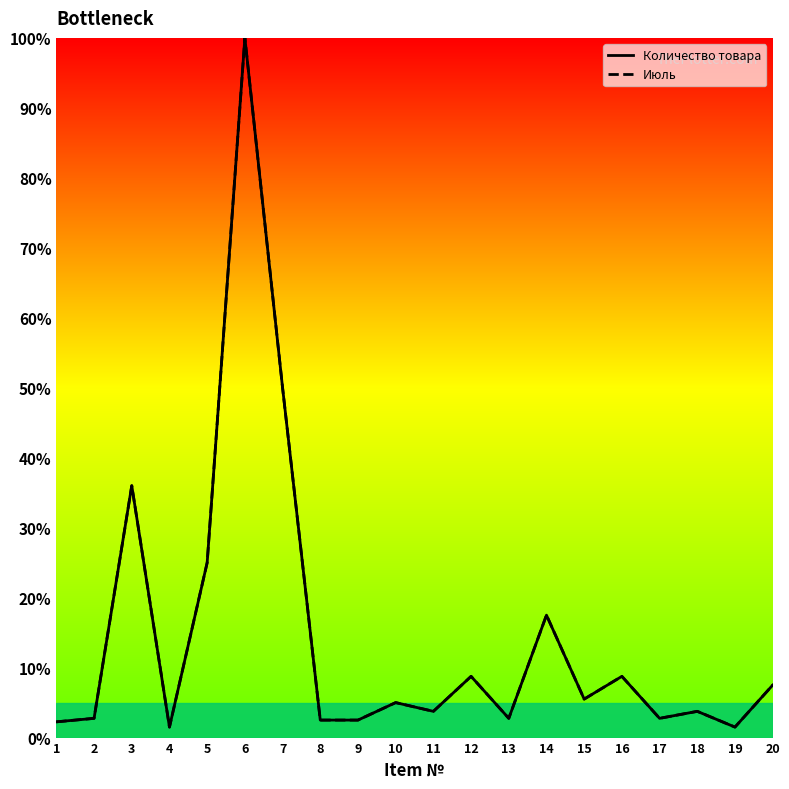

True or false: Количество товара and Июль cross at least once.

False